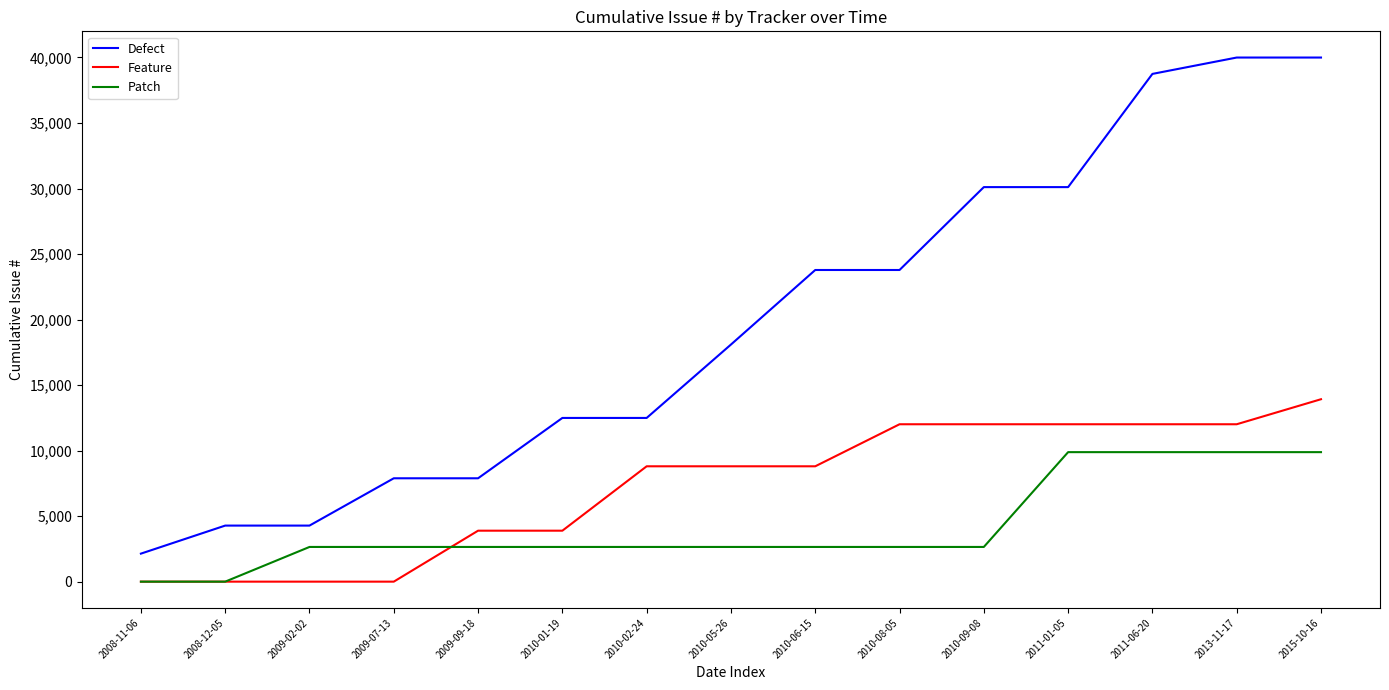

True or false: Defect and Feature cross at least once.

False